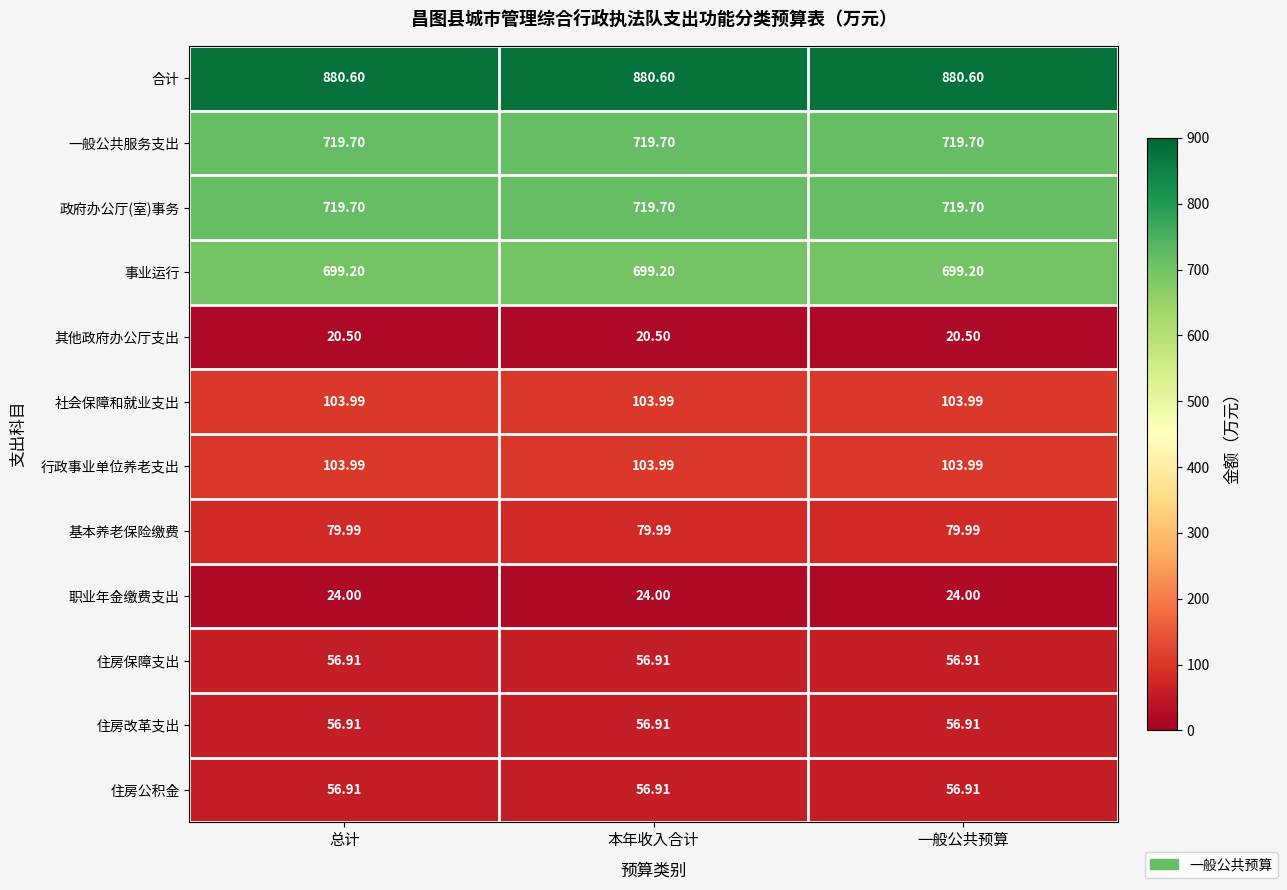

Which series has the largest total across all categories?

合计